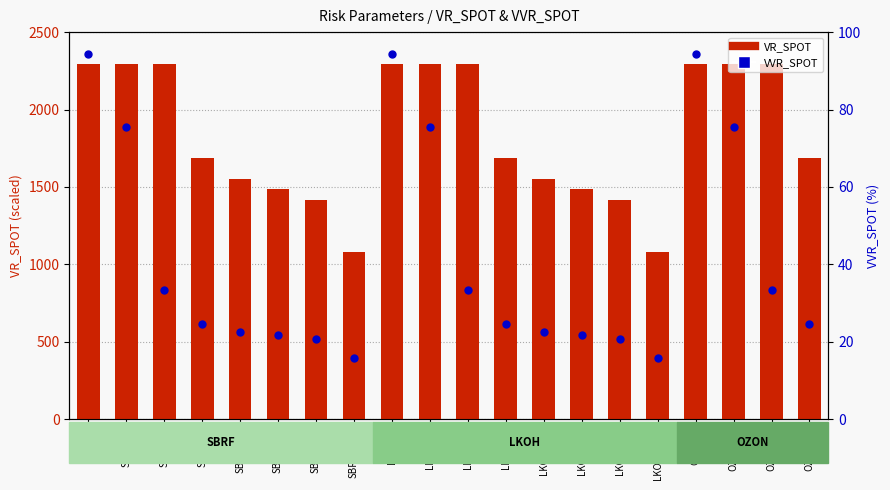

Which series reaches the minimum Y coordinate?

VVR_SPOT